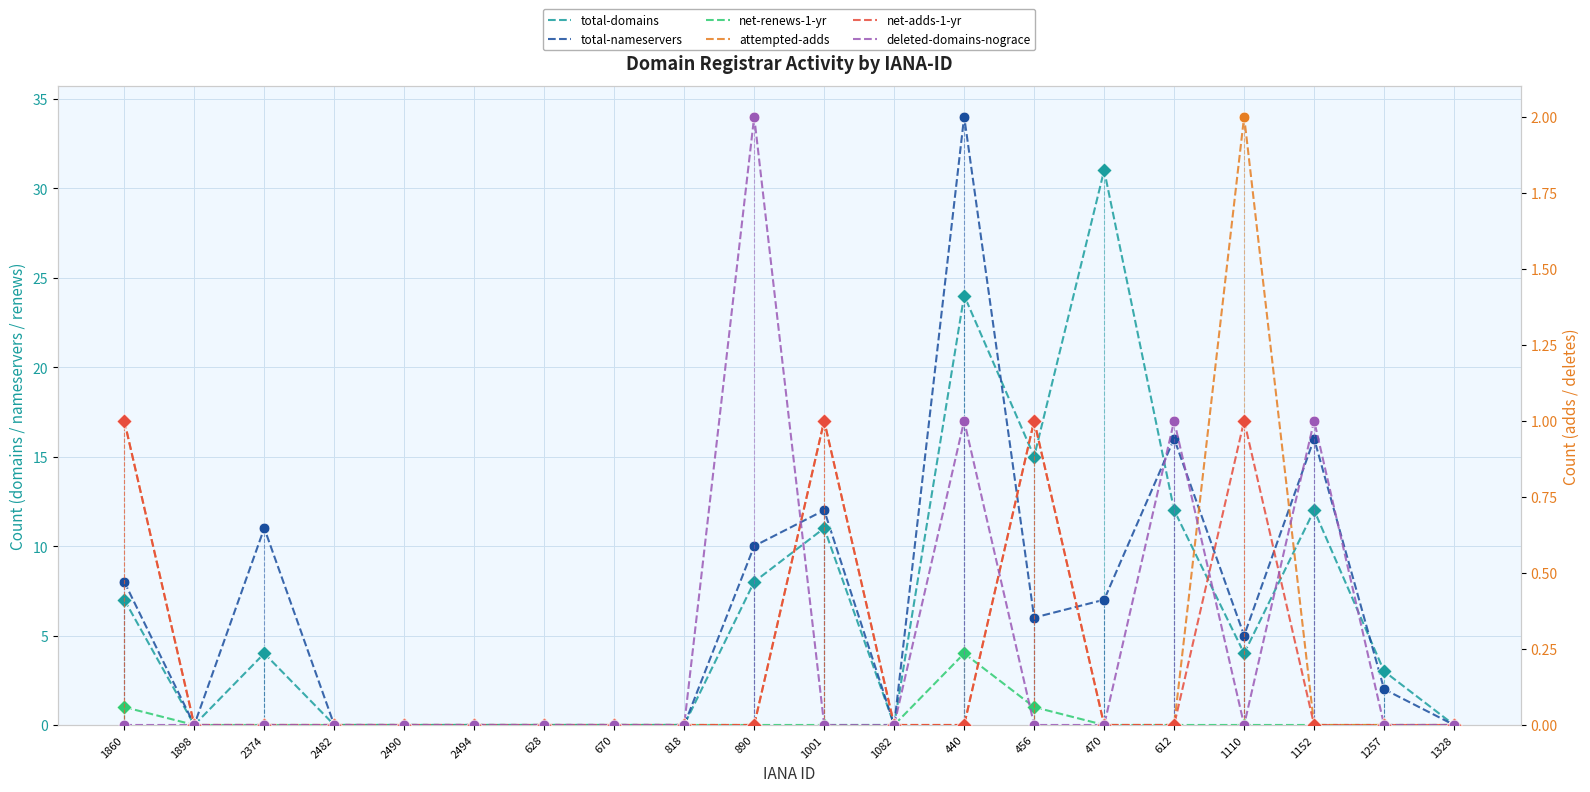

Which series reaches the minimum Y coordinate?

total-domains